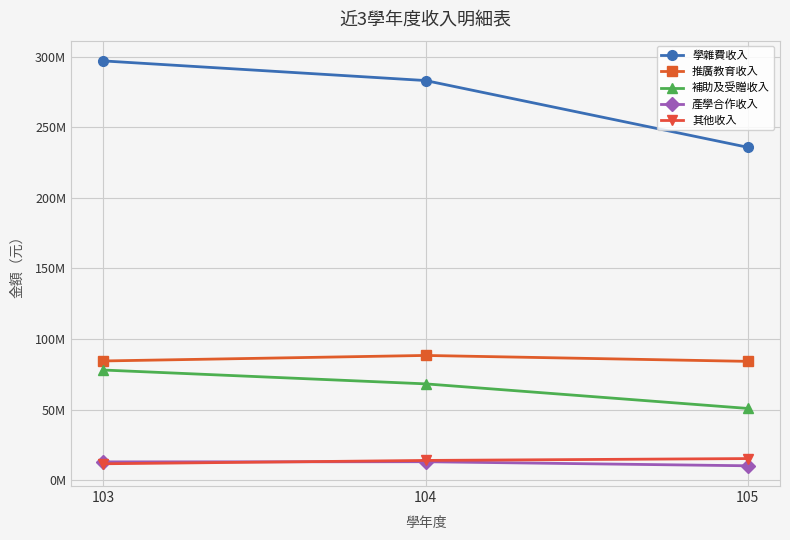

Does the chart have visible grid lines?

Yes